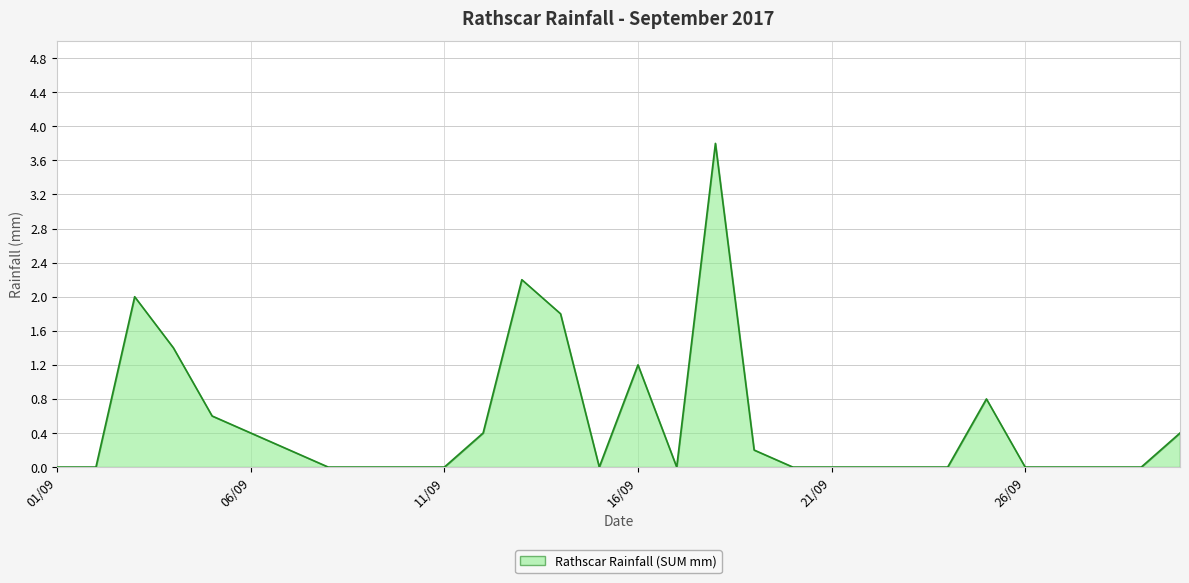

What is the difference between the maximum and minimum values?

3.8